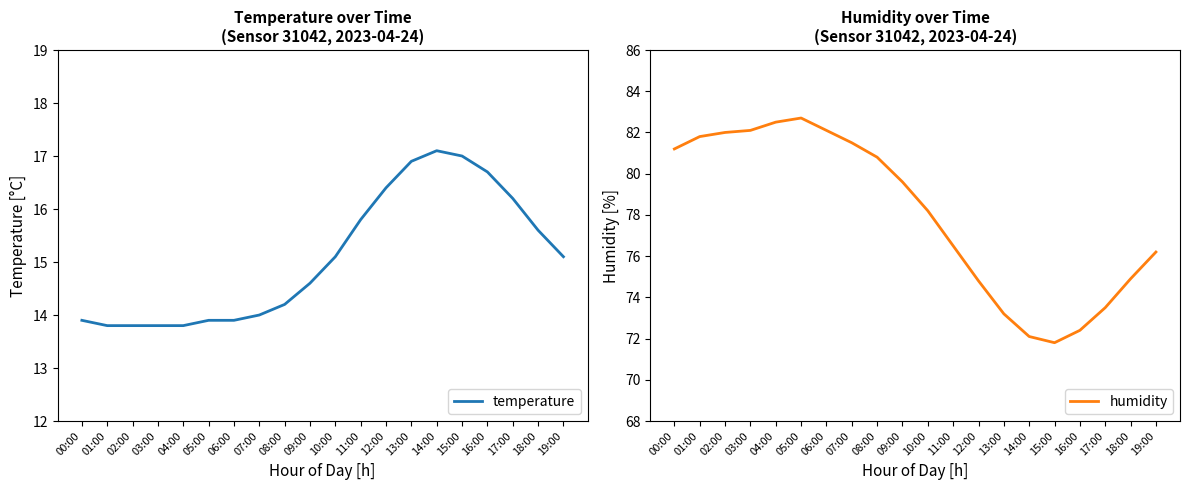

Which series has the largest total across all categories?

humidity